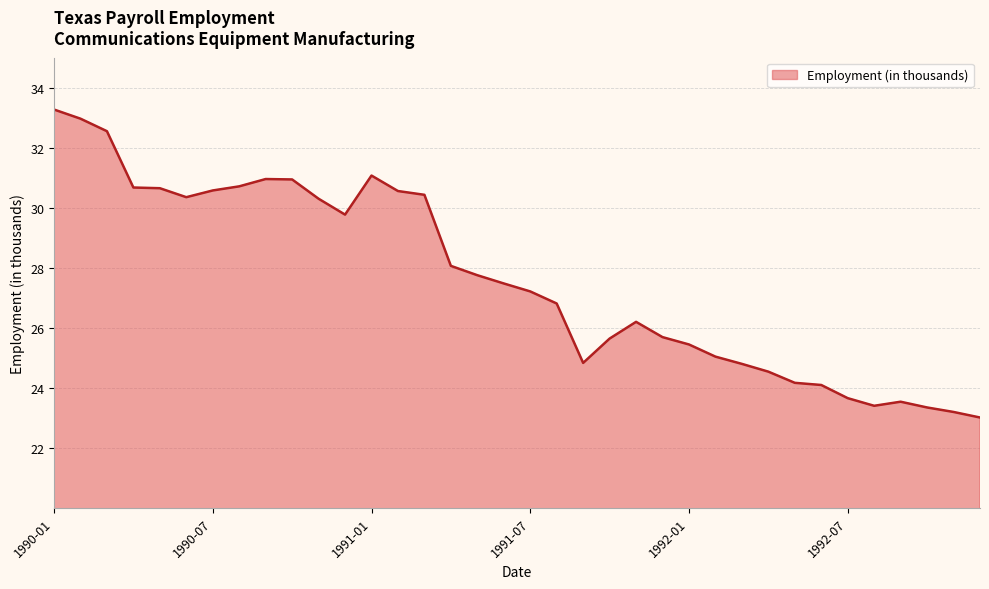

What is the smallest value displayed?

23.0